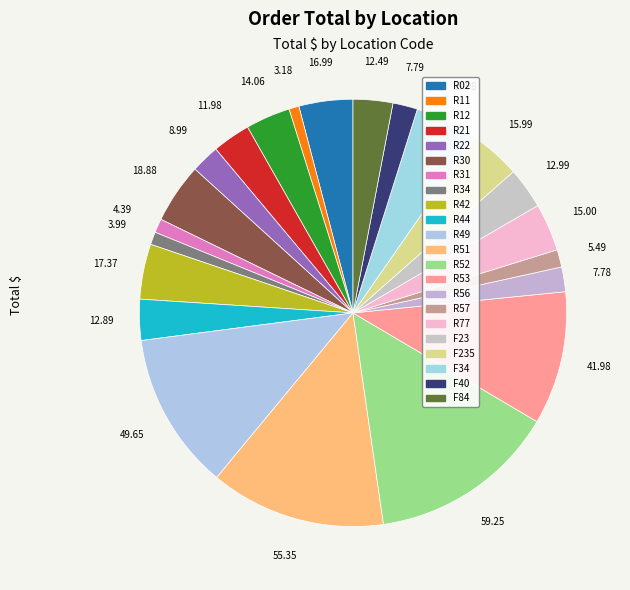

Is there a majority slice in this chart?

No